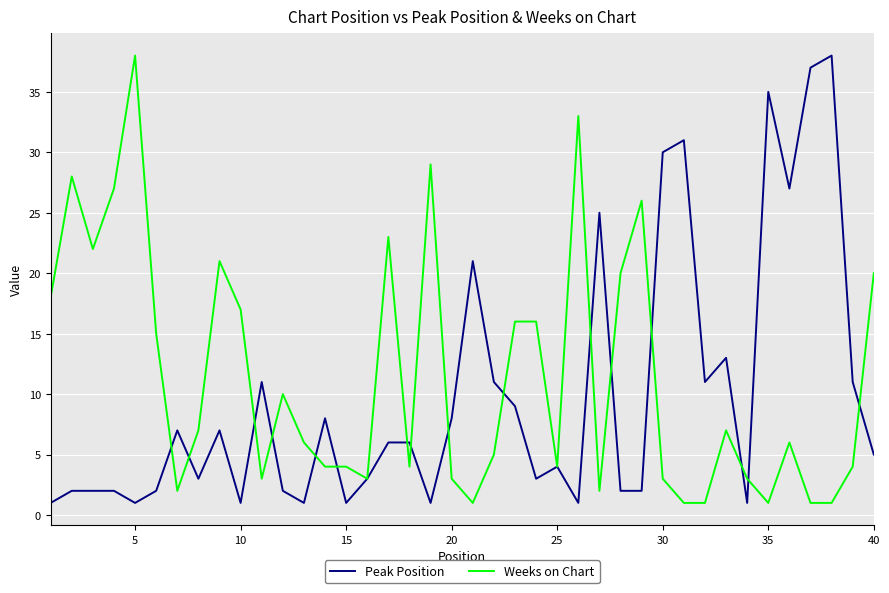

Reading right to left, what are all the values shown in this chart?

Peak Position: 5	11	38	37	27	35	1	13	11	31	30	2	2	25	1	4	3	9	11	21	8	1	6	6	3	1	8	1	2	11	1	7	3	7	2	1	2	2	2	1
Weeks on Chart: 20	4	1	1	6	1	3	7	1	1	3	26	20	2	33	4	16	16	5	1	3	29	4	23	3	4	4	6	10	3	17	21	7	2	15	38	27	22	28	18